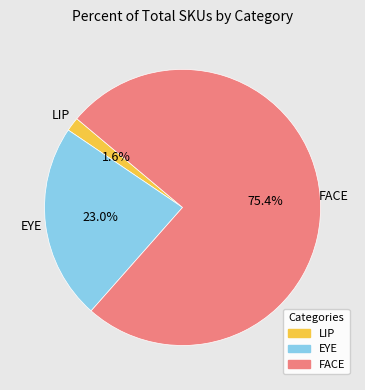

Is the sum of LIP and EYE greater than half?

No